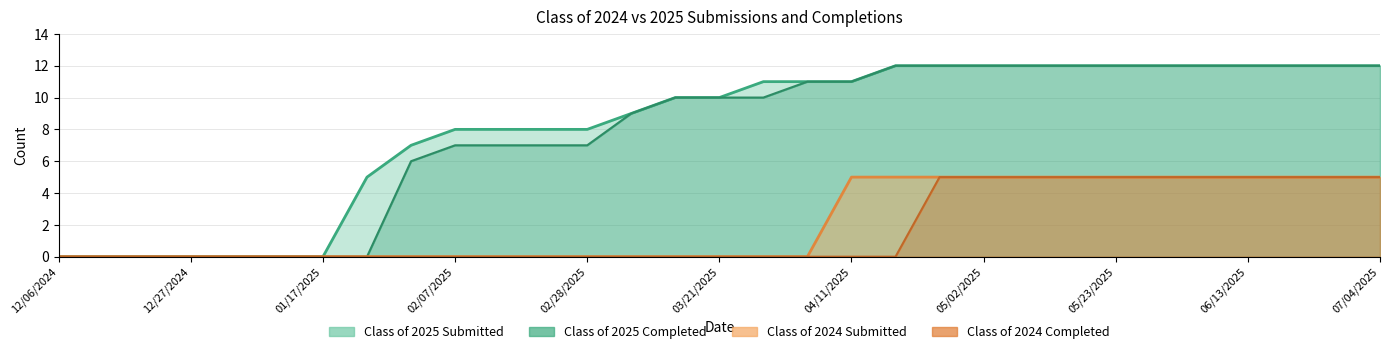

What is the label of the 28th point from the right?

12/27/2024